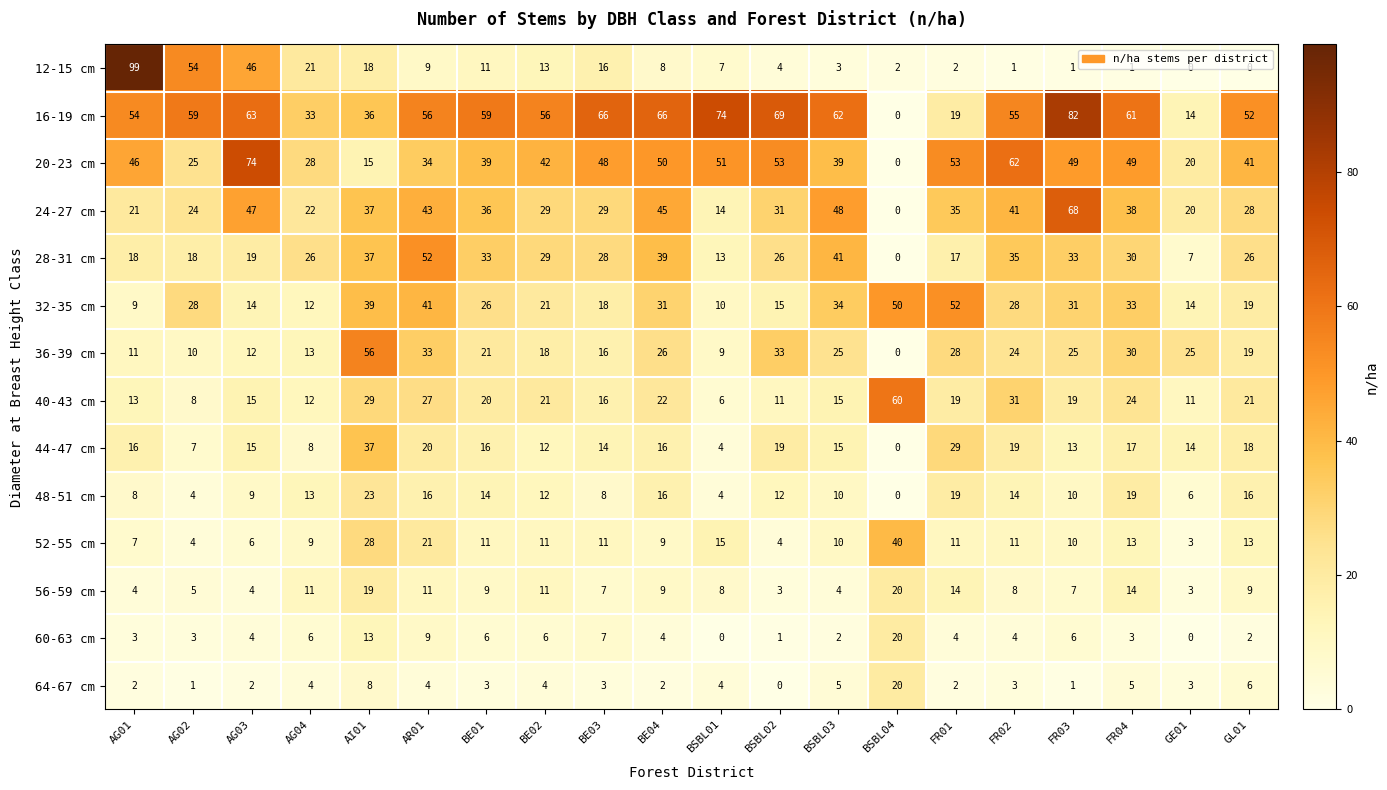

What is the difference between the maximum and minimum values in the 36-39 cm series?

56